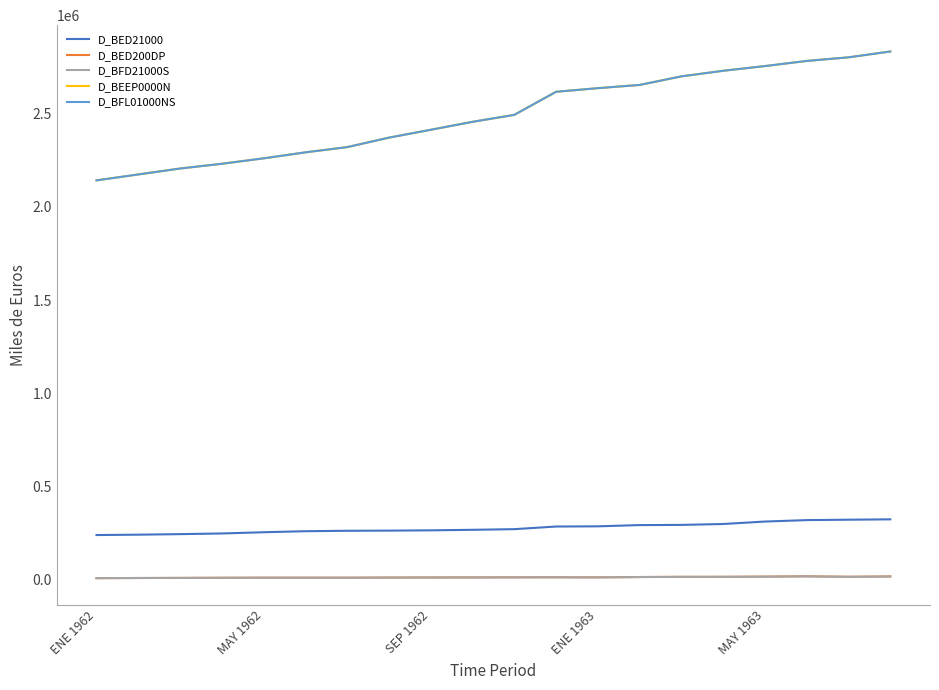

Does the chart have visible grid lines?

No